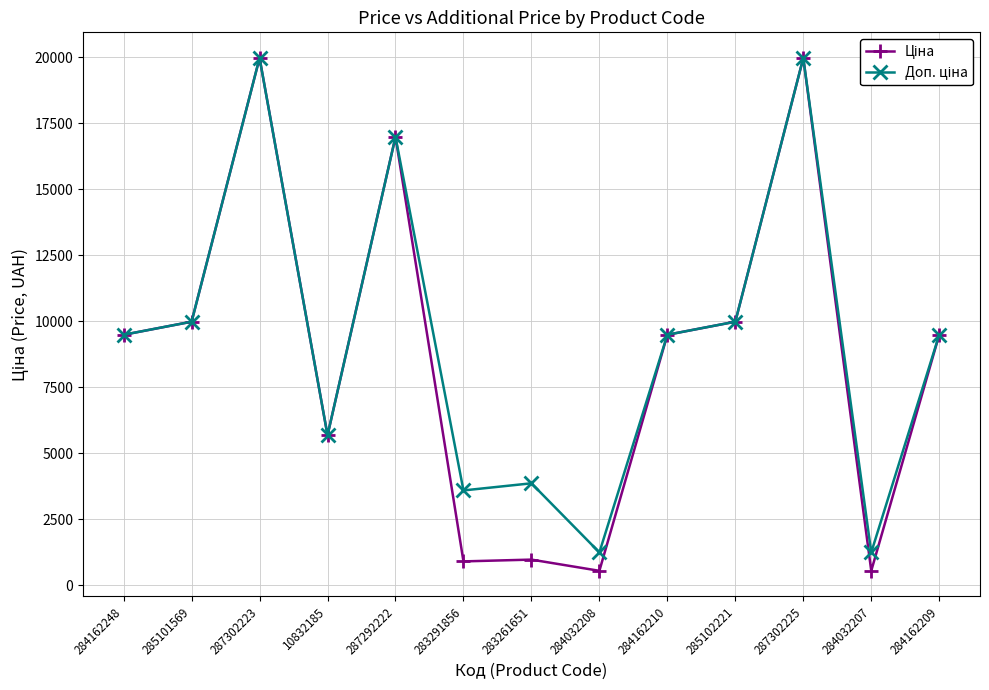

At how many categories does at least one series exceed 14639?

3